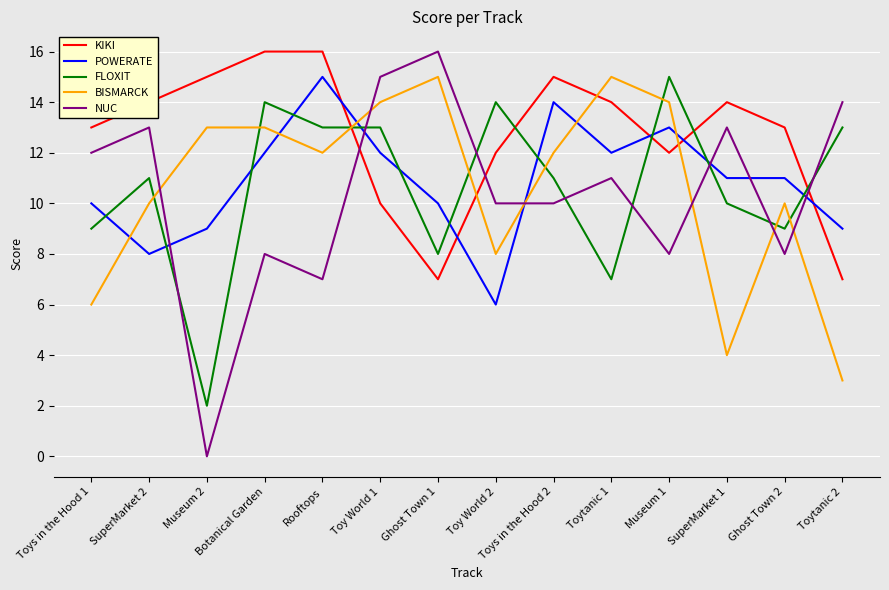

Where is the first local maximum for FLOXIT?

SuperMarket 2